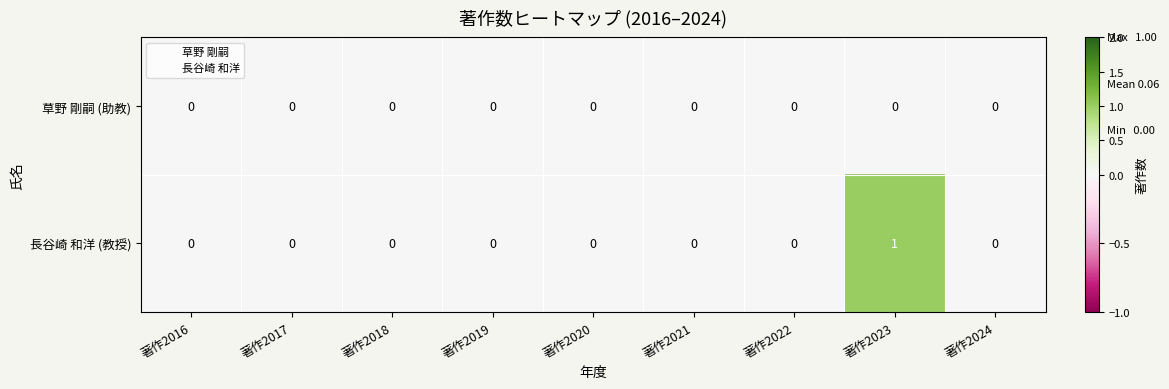

Reading right to left, transcribe all the data shown in this chart.

草野 剛嗣 (助教): 0	0	0	0	0	0	0	0	0
長谷崎 和洋 (教授): 0	1	0	0	0	0	0	0	0